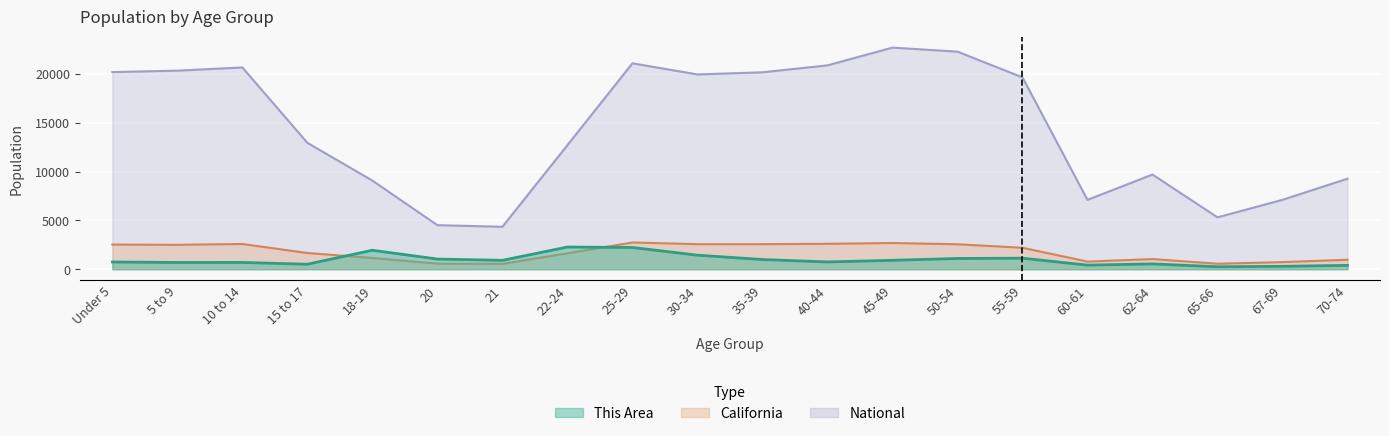

Reading left to right, what are all the values shown in this chart?

This Area: Under 5=748.0	5 to 9=695.0	10 to 14=700.0	15 to 17=517.0	18-19=1949.0	20=1046.0	21=916.0	22-24=2279.0	25-29=2233.0	30-34=1444.0	35-39=998.0	40-44=753.0	45-49=917.0	50-54=1107.0	55-59=1135.0	60-61=425.0	62-64=552.0	65-66=258.0	67-69=301.0	70-74=402.0
California: Under 5=2531.3	5 to 9=2505.8	10 to 14=2590.9	15 to 17=1666.9	18-19=1157.0	20=573.6	21=555.8	22-24=1636.5	25-29=2744.4	30-34=2573.5	35-39=2573.6	40-44=2609.1	45-49=2689.8	50-54=2562.6	55-59=2204.3	60-61=786.3	62-64=1045.9	65-66=568.8	67-69=734.7	70-74=971.8
National: Under 5=20201.4	5 to 9=20348.7	10 to 14=20677.2	15 to 17=12954.3	18-19=9086.1	20=4519.1	21=4354.3	22-24=12712.6	25-29=21101.8	30-34=19962.1	35-39=20179.6	40-44=20891.0	45-49=22708.6	50-54=22298.1	55-59=19664.8	60-61=7113.7	62-64=9704.2	65-66=5319.9	67-69=7115.4	70-74=9278.2